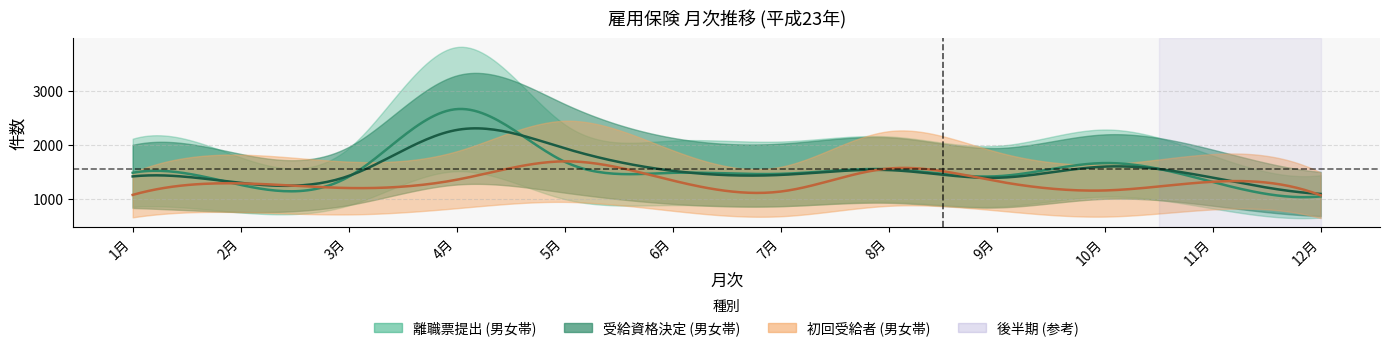

True or false: male_初回 has a value of 1077 at 1月.

False